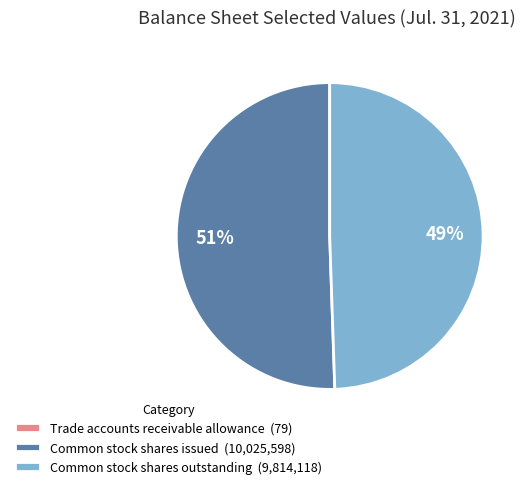

True or false: Common stock shares issued accounts for 51% of the total.

True